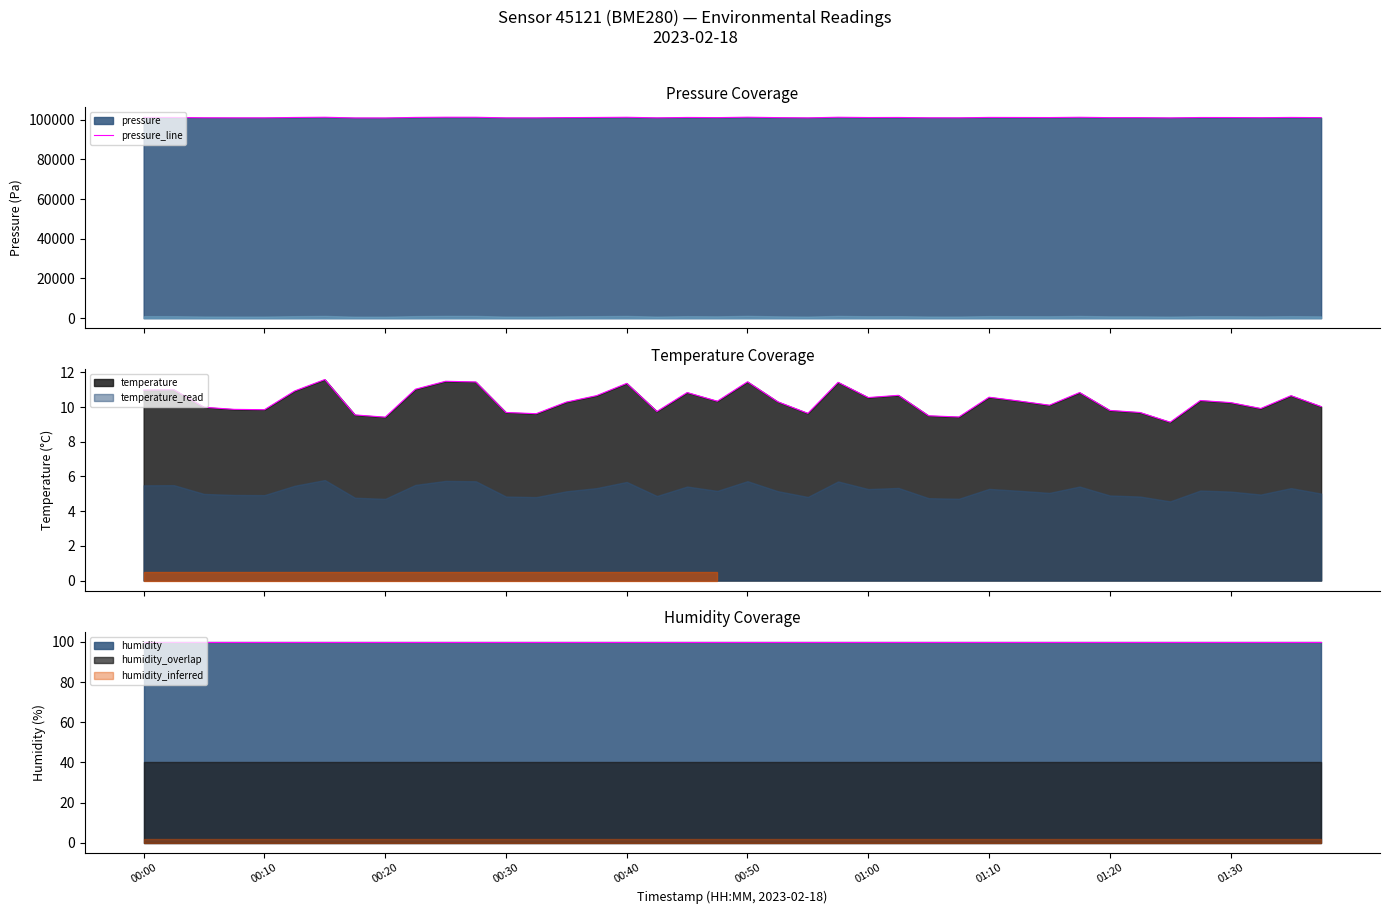

Is it true that the value at 37 is 63643.6?

False